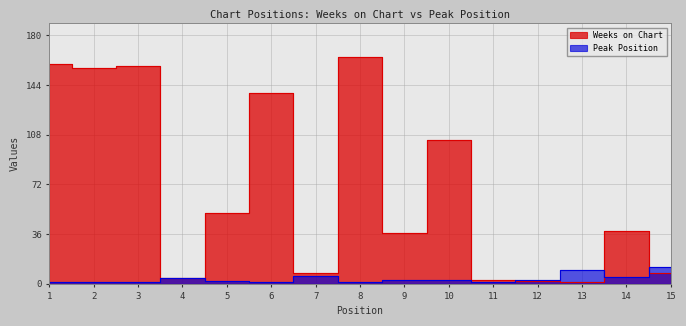

Which series has the widest spread of values?

Weeks on Chart